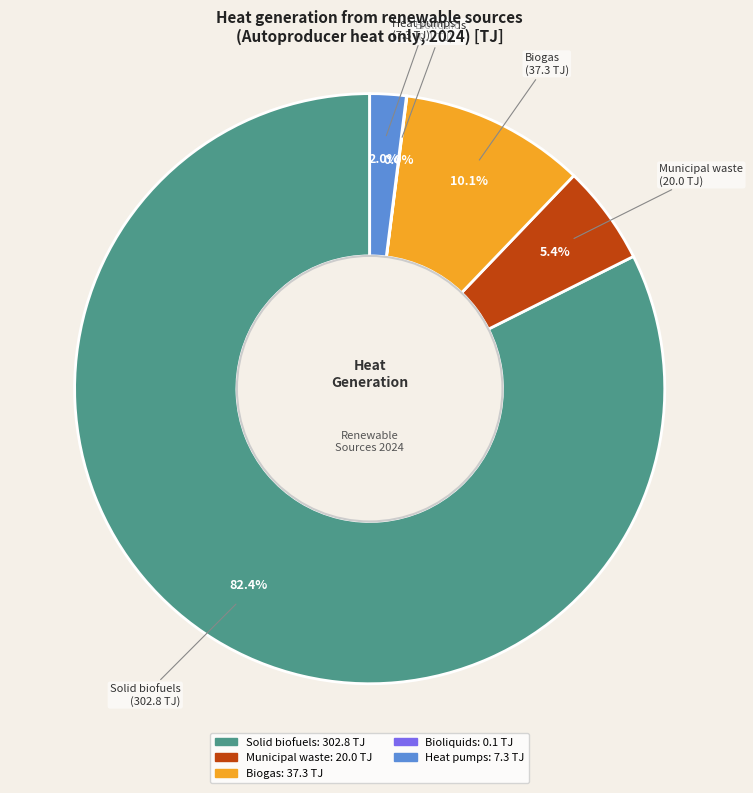

To the nearest percent, what is the difference between the largest and smallest slice percentages?

82%